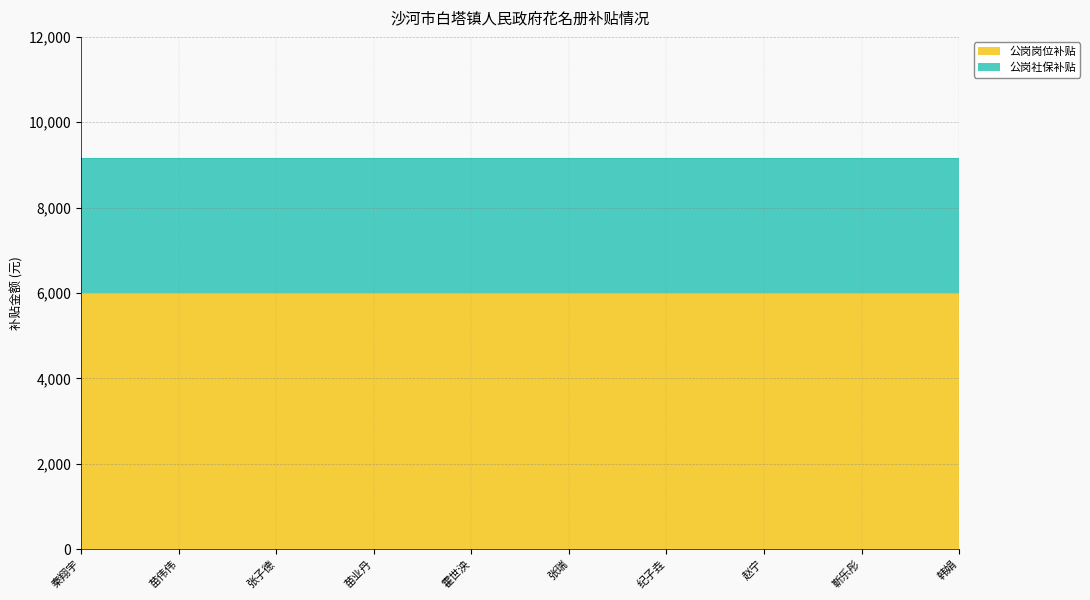

True or false: 公岗岗位补贴 and 公岗社保补贴 cross at least once.

False